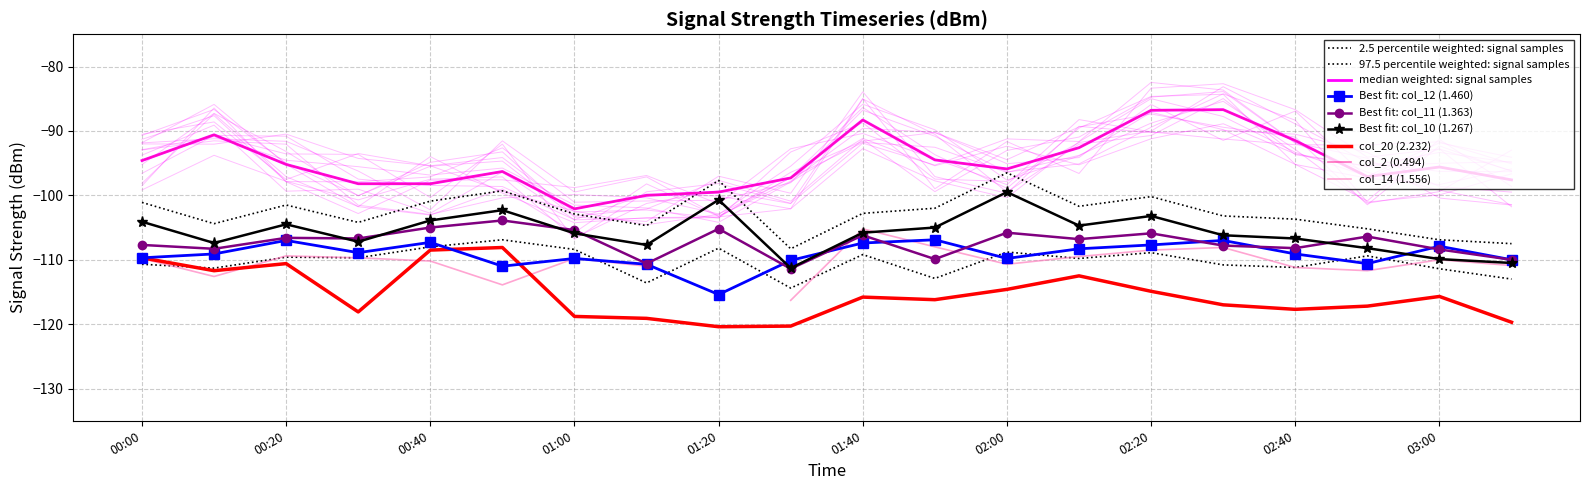

Which series changed the most between 2016/04/29 00:10 and 2016/04/29 02:40?

col_20 (2.232)